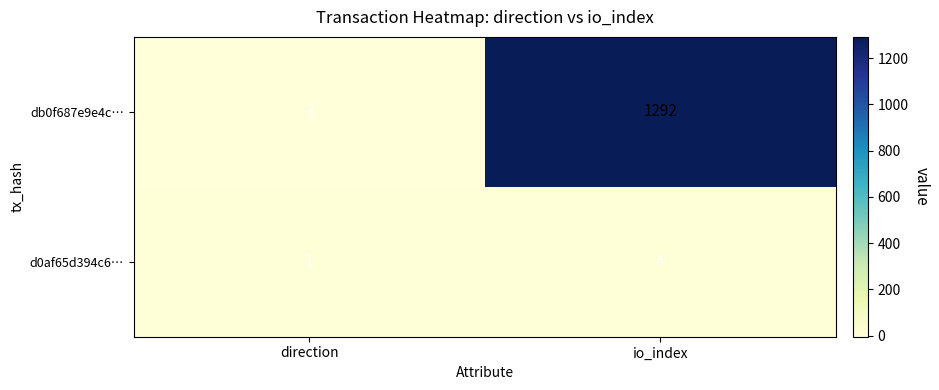

At which category is the sum across all series the highest?

io_index